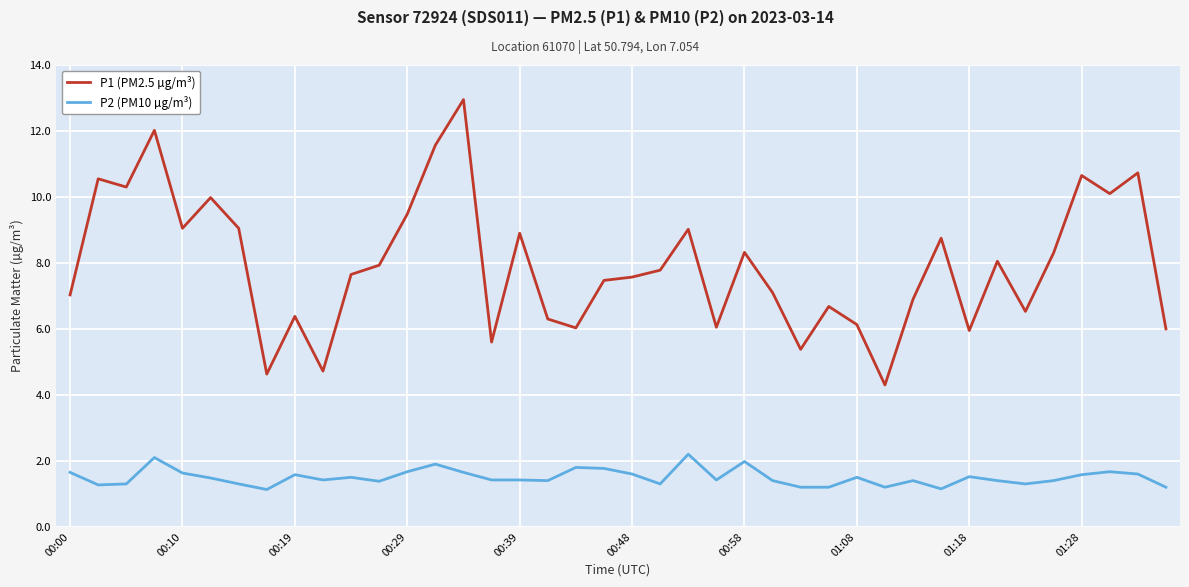

What is the sum of all P1 (PM2.5 µg/m³) values?

317.9